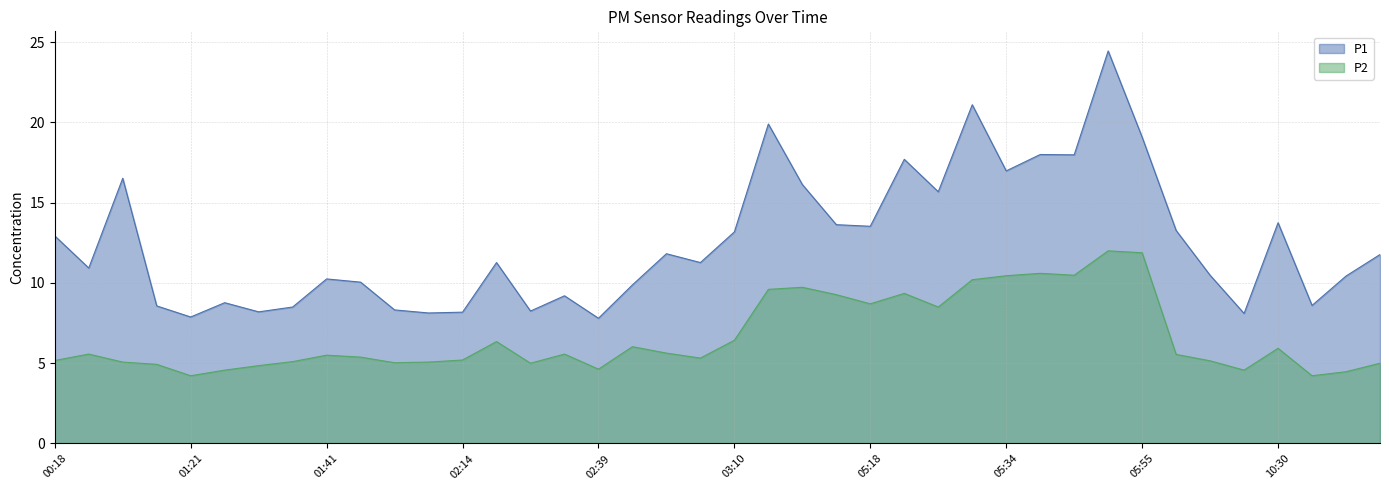

Where is P1 nearest to the value 16?

04:58